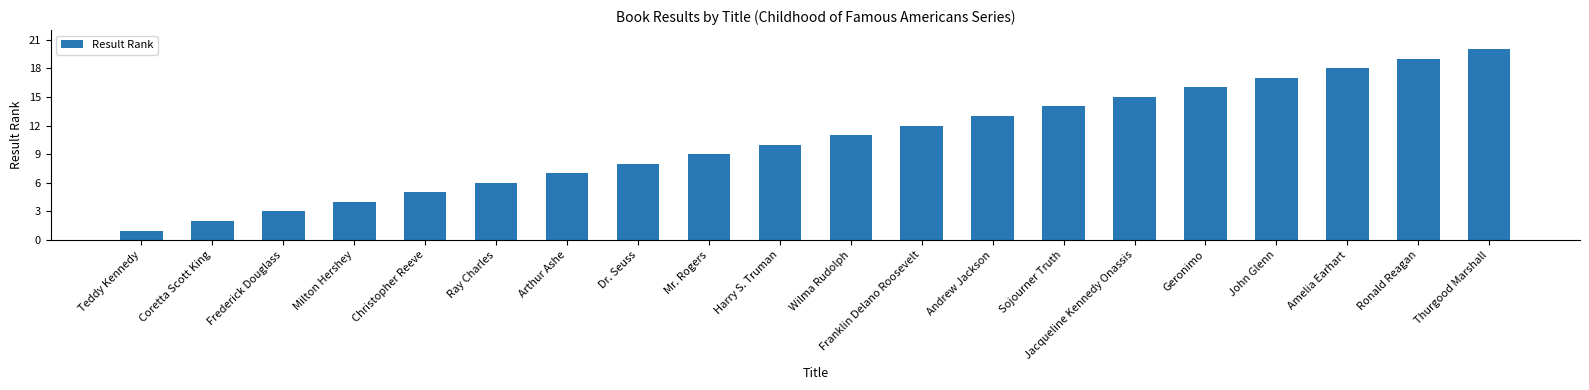

What is the difference between the values at Mr. Rogers and Milton Hershey?

5